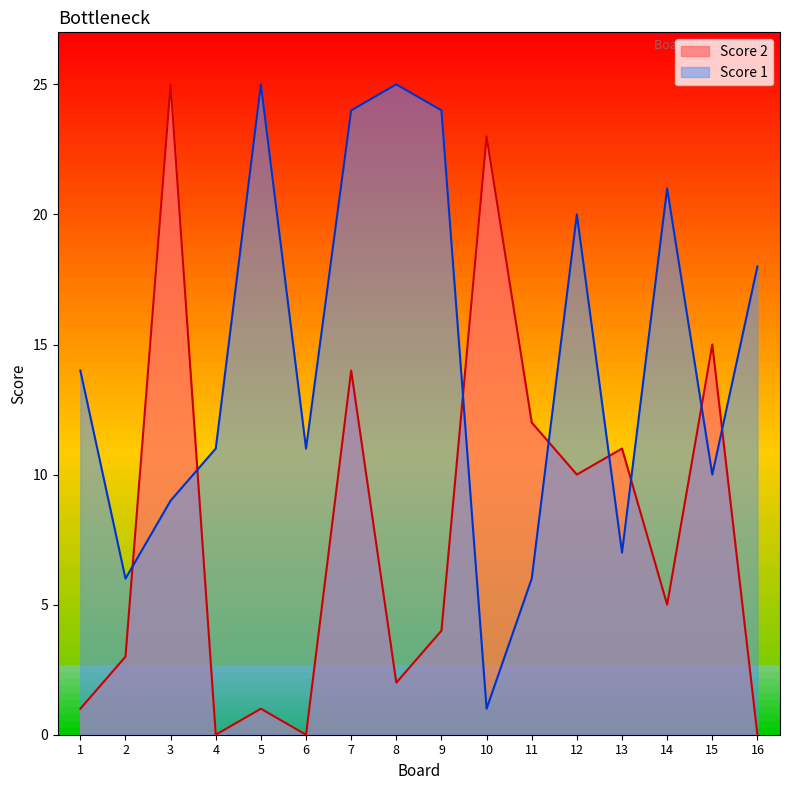

Reading right to left, transcribe all the data shown in this chart.

Score 2: 16=0	15=15	14=5	13=11	12=10	11=12	10=23	9=4	8=2	7=14	6=0	5=1	4=0	3=25	2=3	1=1
Score 1: 16=18	15=10	14=21	13=7	12=20	11=6	10=1	9=24	8=25	7=24	6=11	5=25	4=11	3=9	2=6	1=14